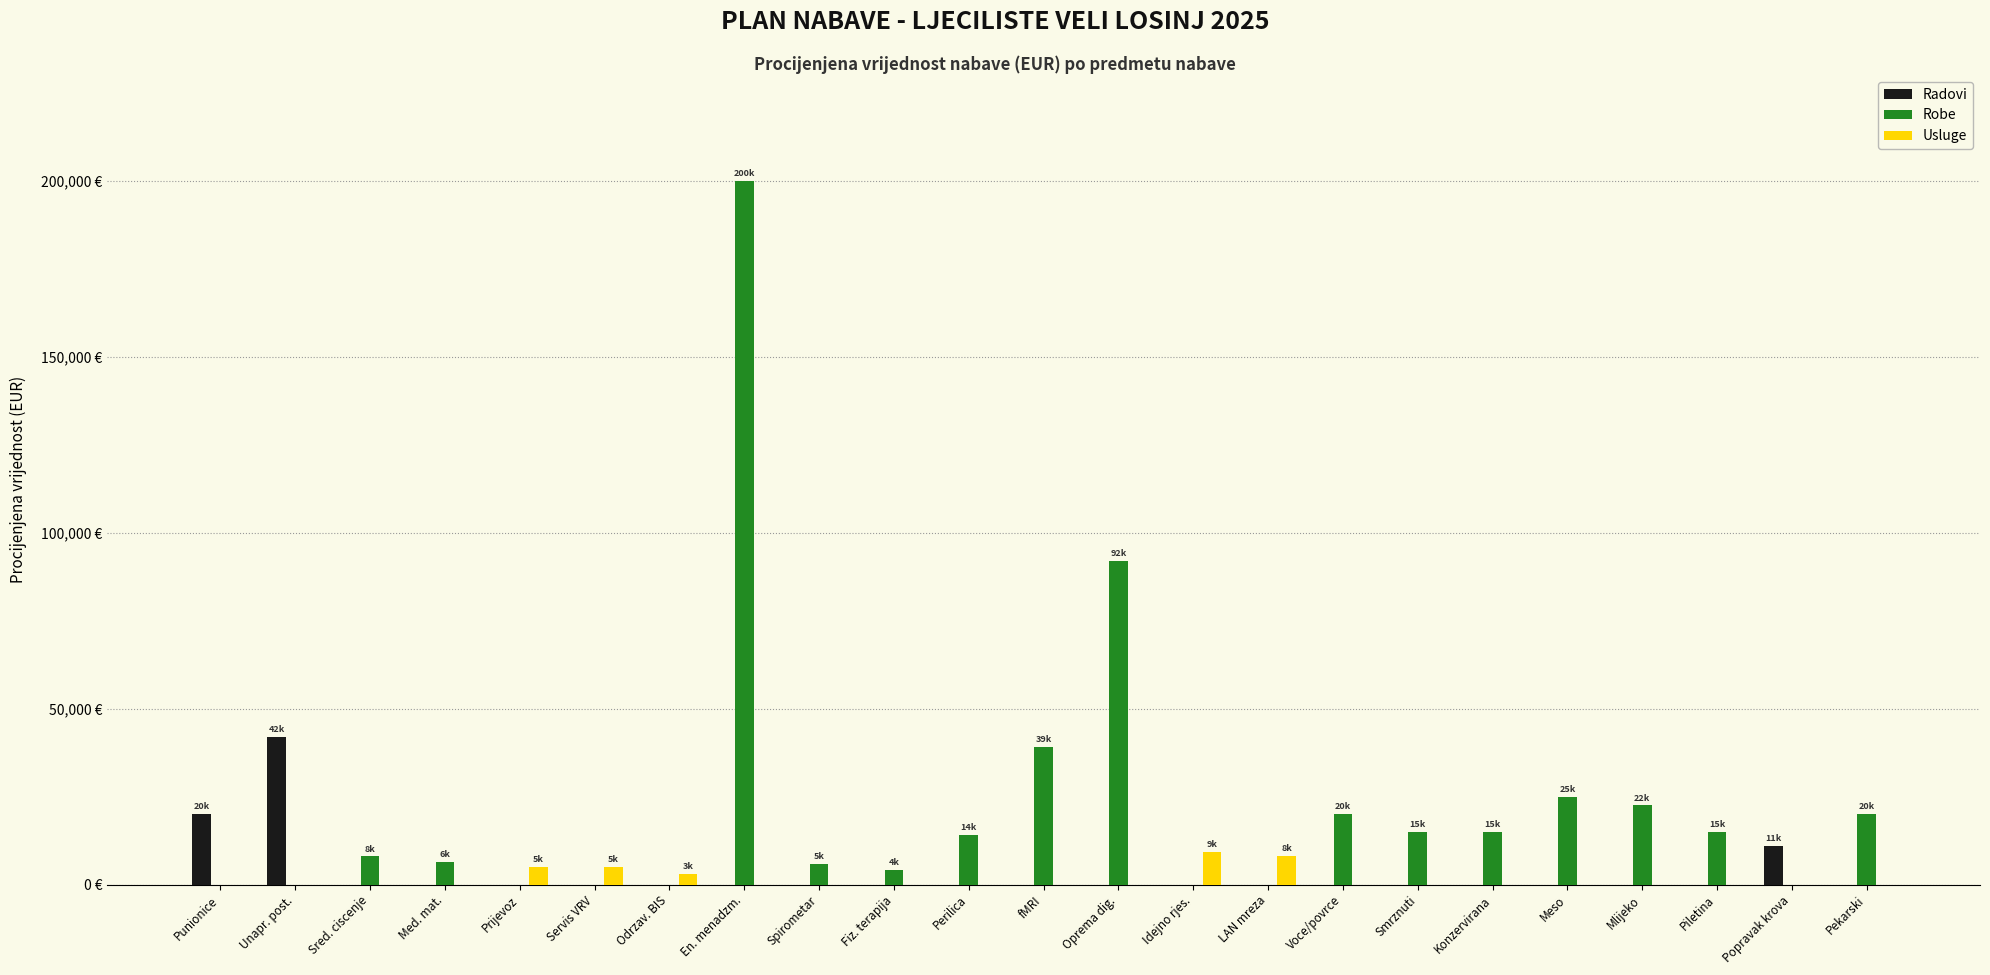

What is the spread (max minus min) of values at Med. mat.?

6500